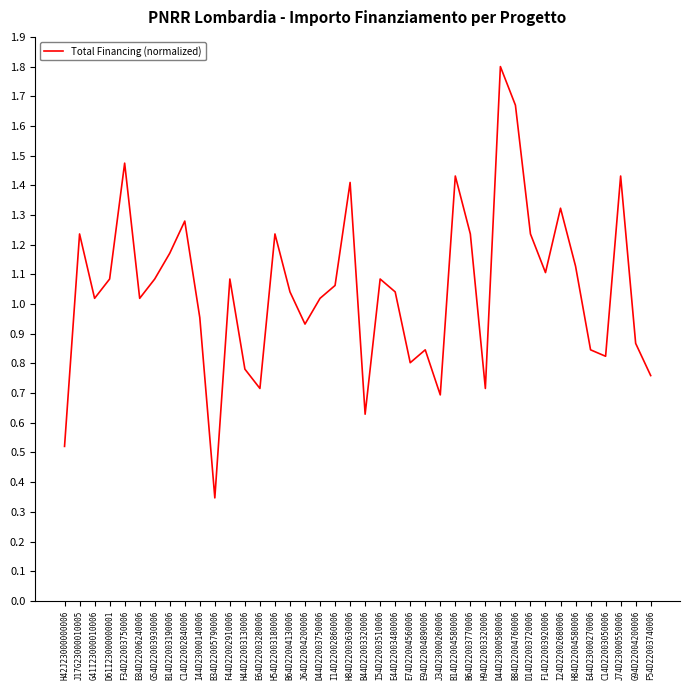

At which category does the chart reach its peak across all series?

D44D23000580006